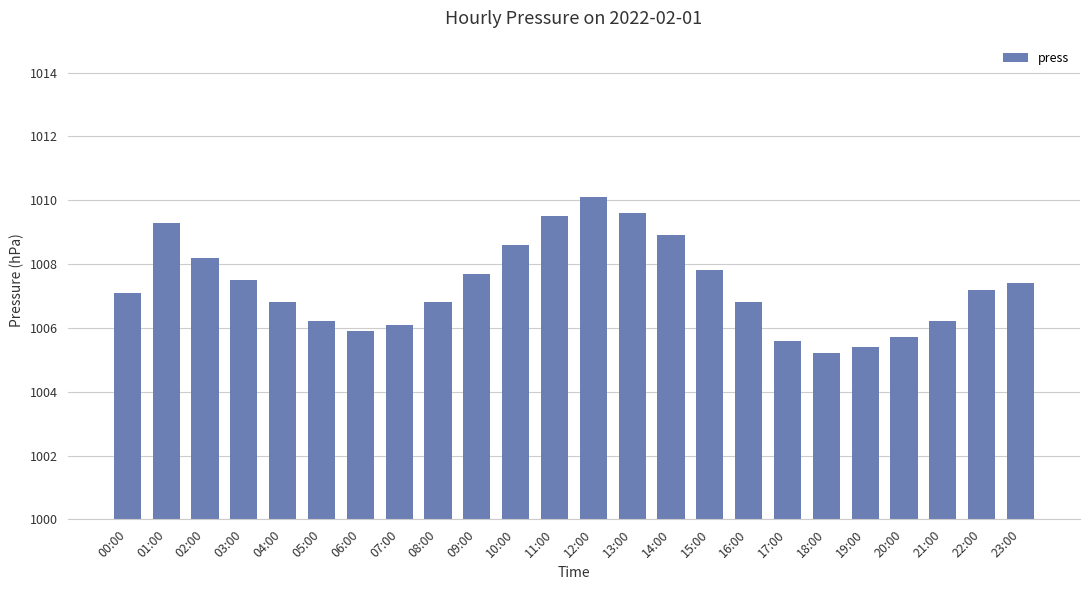

The value at 05:00 is 1543.9. True or false?

False